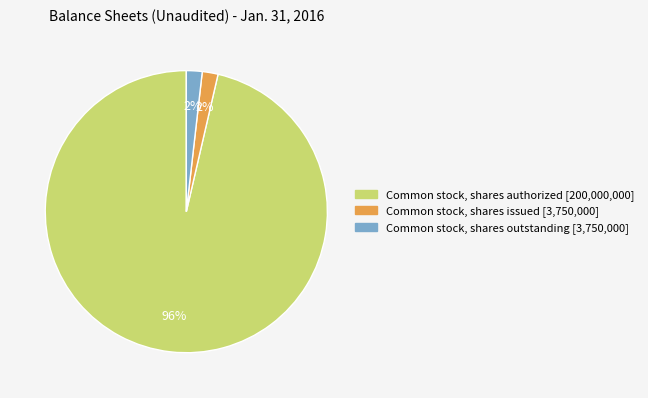

To the nearest percent, what is the average slice percentage?

33%